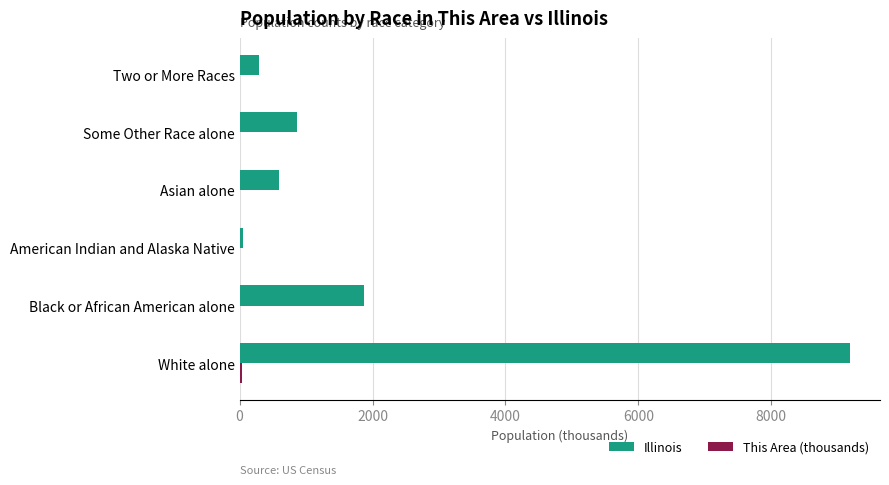

Which label corresponds to the largest value in the chart?

White alone